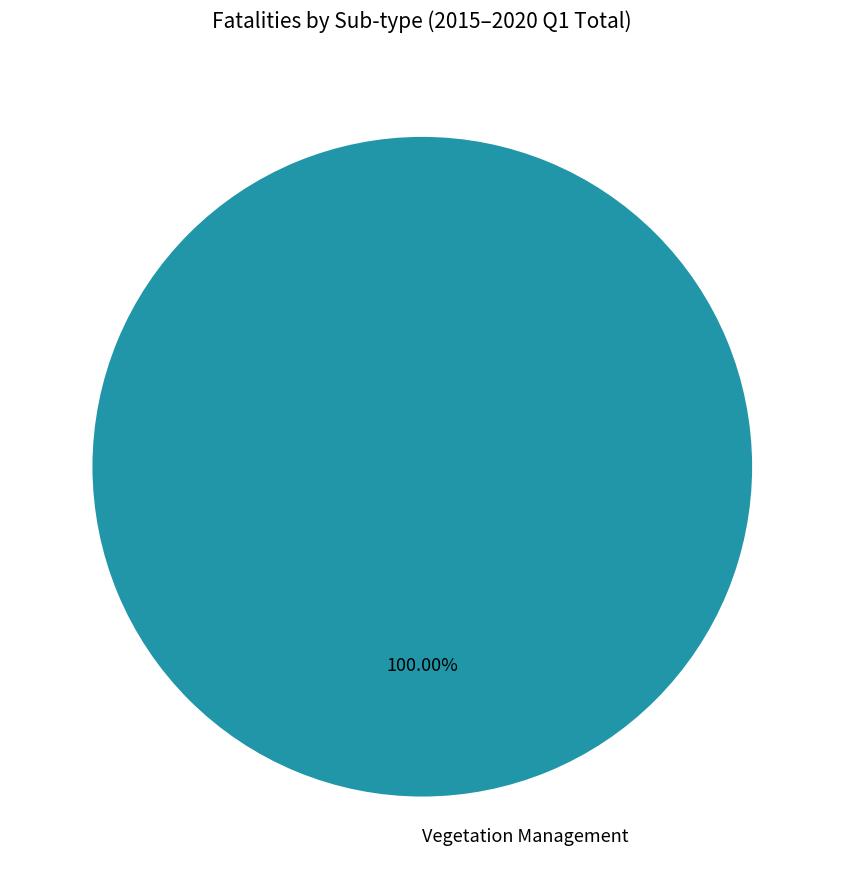

Rank the categories by value from lowest to highest.

Vegetation Management